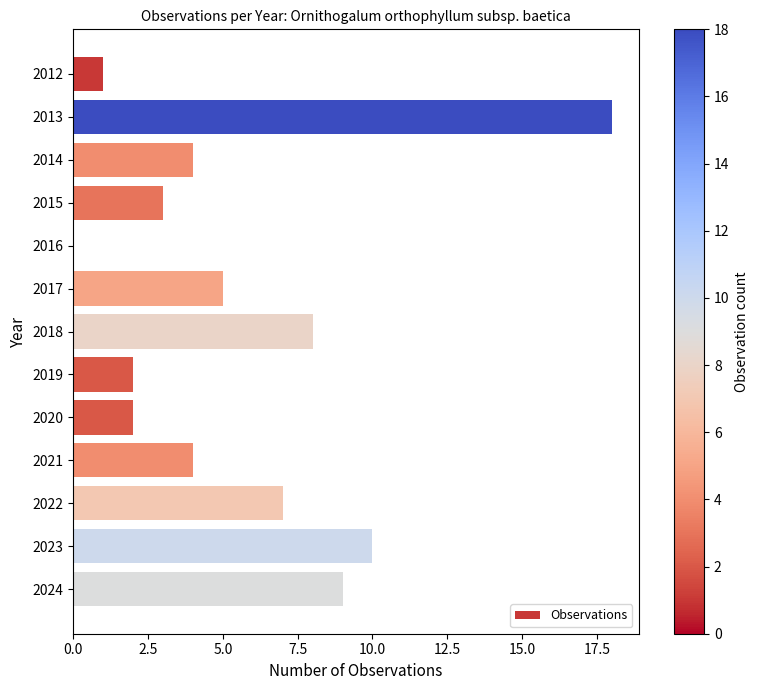

The value at 2022 is 7. True or false?

True